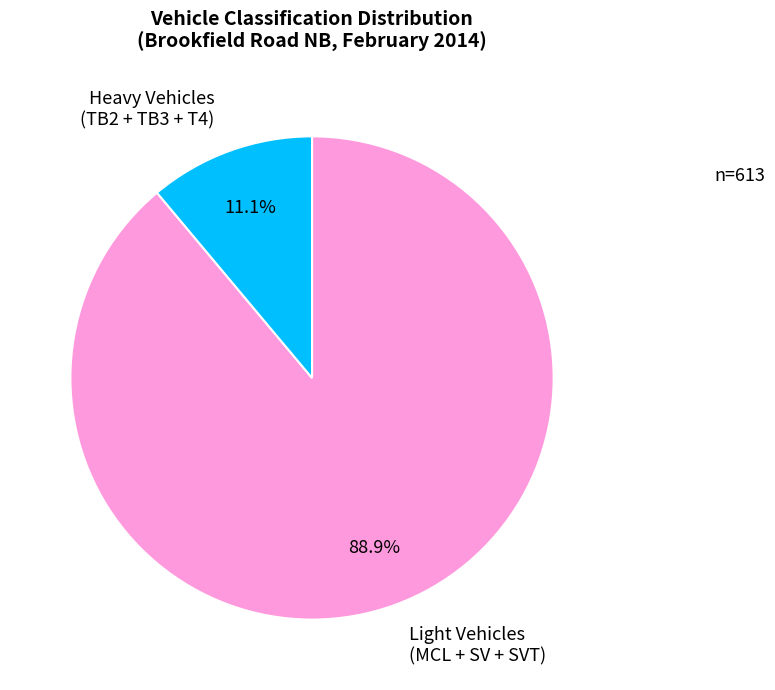

Which has a higher value, Heavy Vehicles (TB2 + TB3 + T4) or Light Vehicles (MCL + SV + SVT)?

Light Vehicles (MCL + SV + SVT)